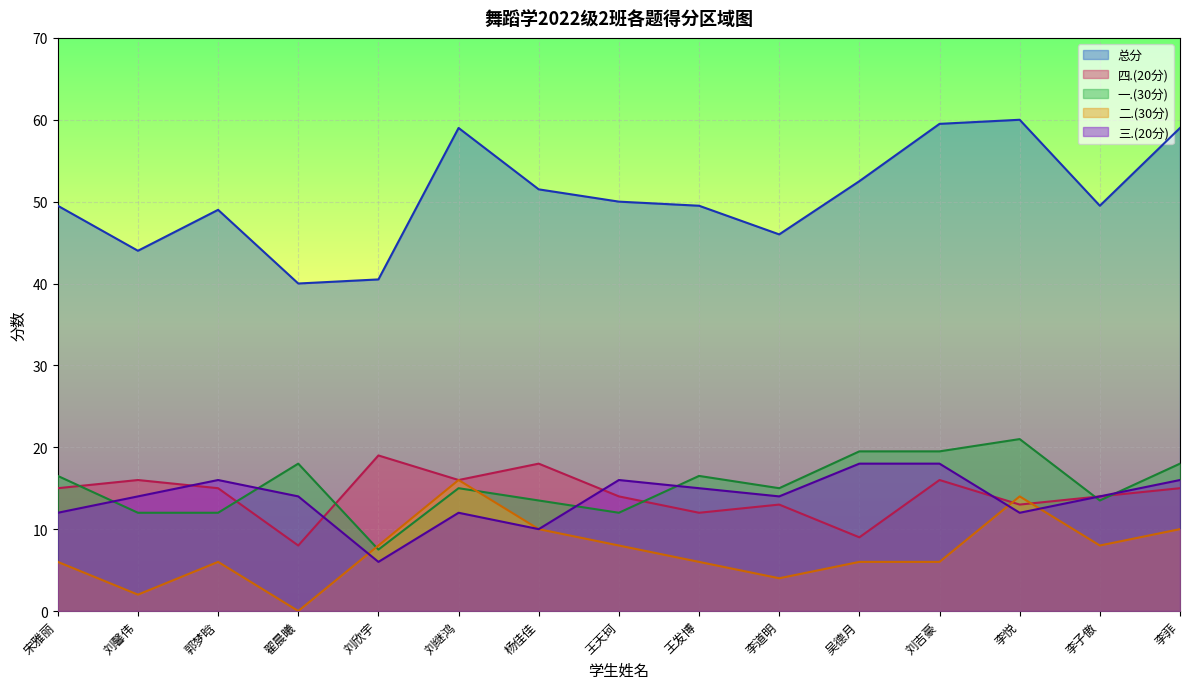

How many lines are shown in the chart?

5